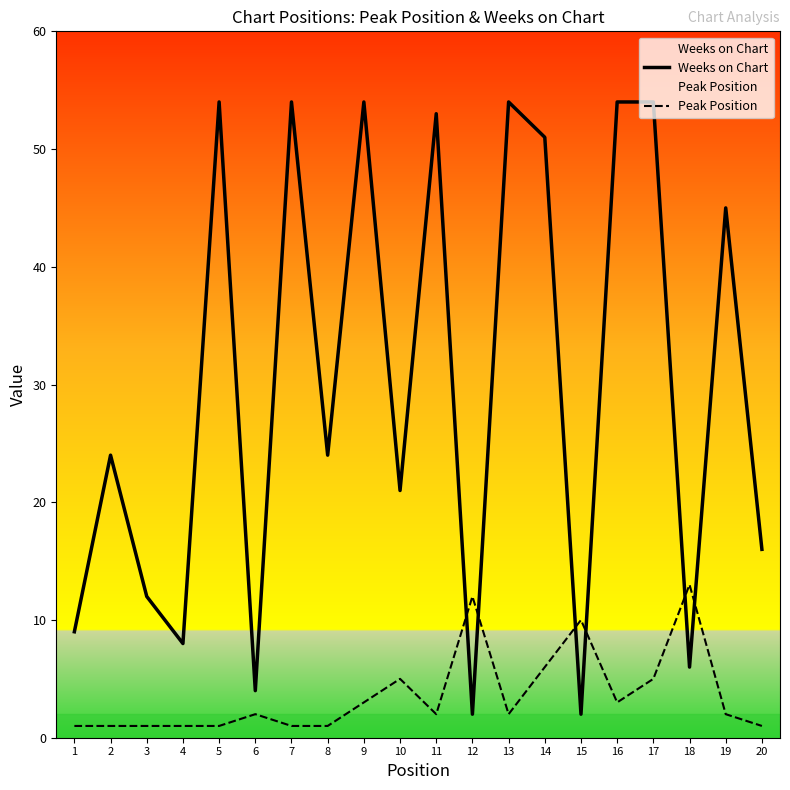

How many data points in Peak Position are less than 2?

8